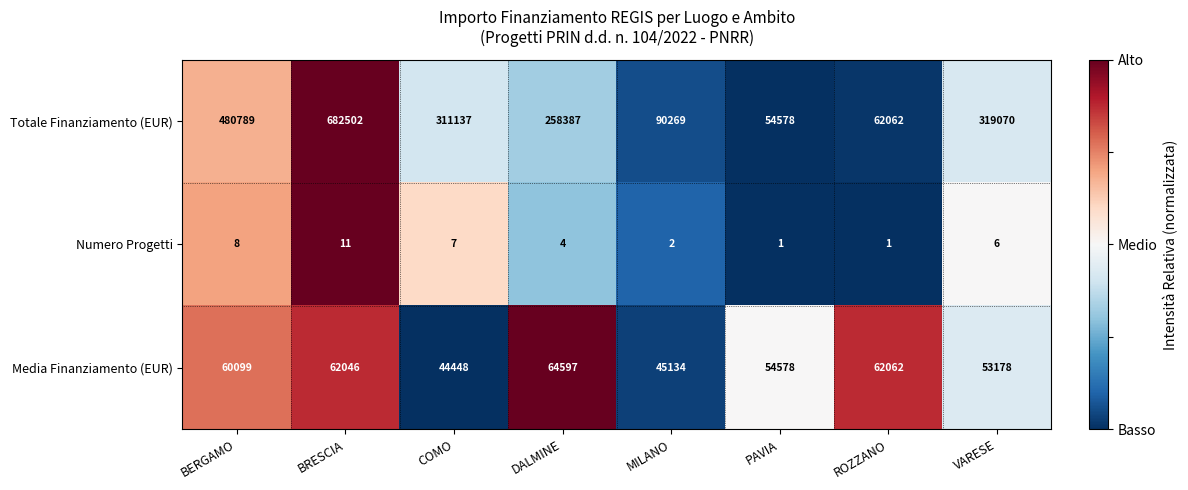

Rank the series by their average value, from highest to lowest.

Totale Finanziamento (EUR), Media Finanziamento (EUR), Numero Progetti